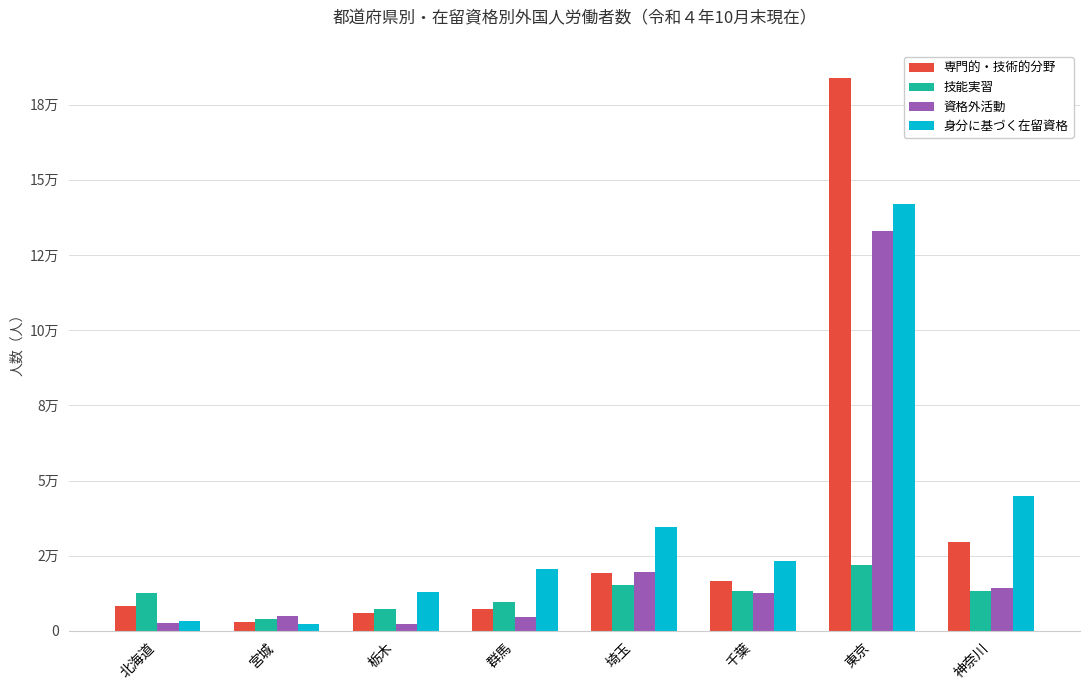

What is the average value of the 資格外活動 series?

24239